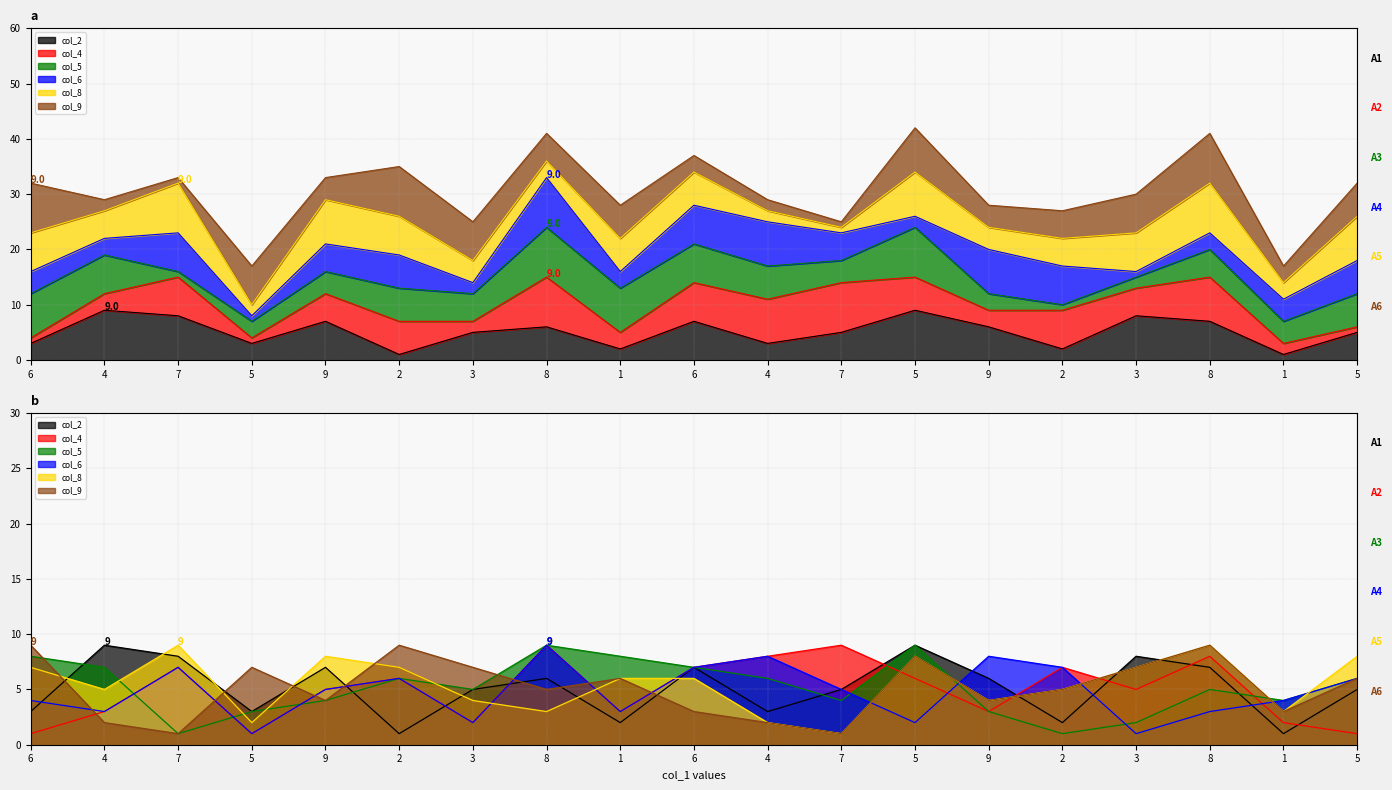

What are all the series names shown in the legend?

col_2, col_4, col_5, col_6, col_8, col_9